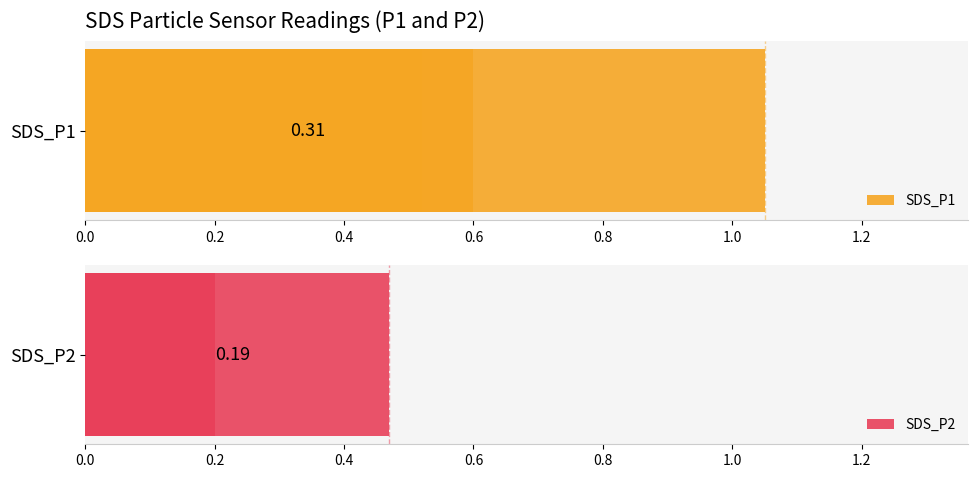

What are all the series names shown in the legend?

SDS_P1, SDS_P2